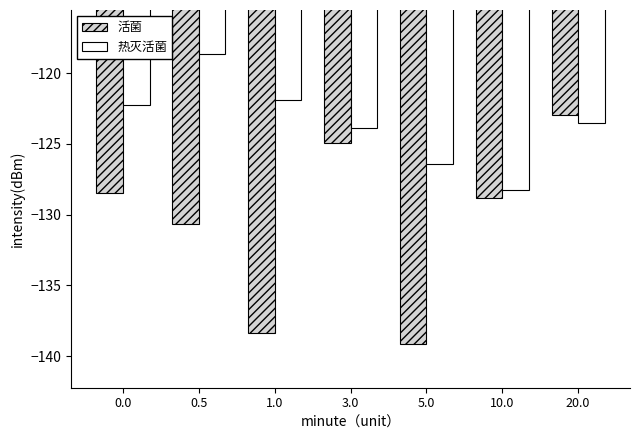

What is the value of the 活菌 bar at the 1st from the left?

-128.5